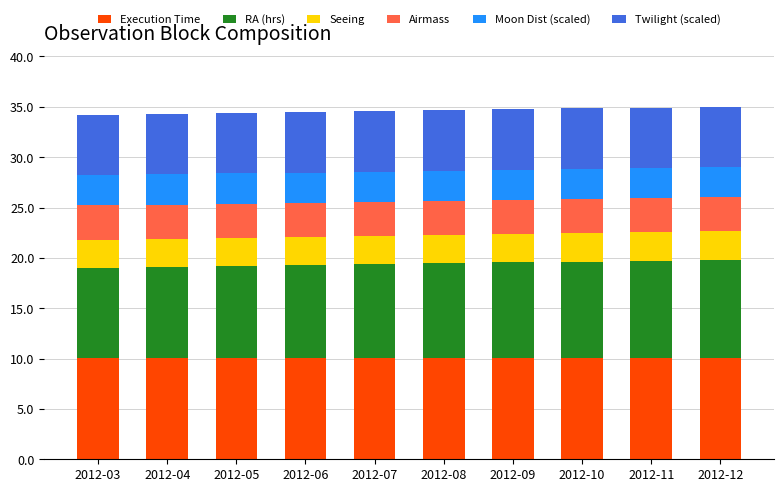

Is it true that Execution Time equals 10.1 at 2012-07?

True